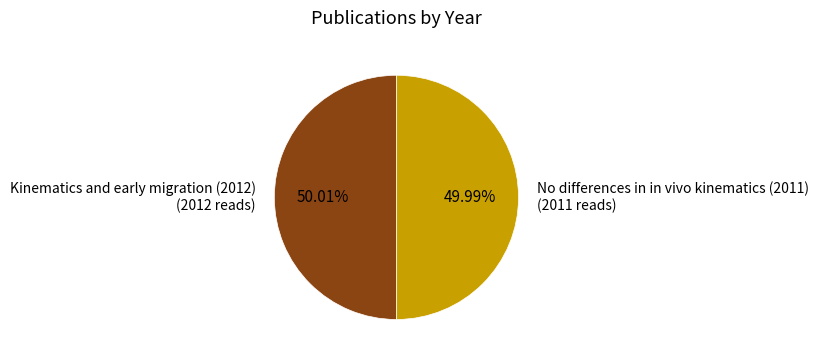

Approximately how many times larger is the value at No differences in in vivo kinematics (2011) (2011 reads) compared to Kinematics and early migration (2012) (2012 reads)?

1.0